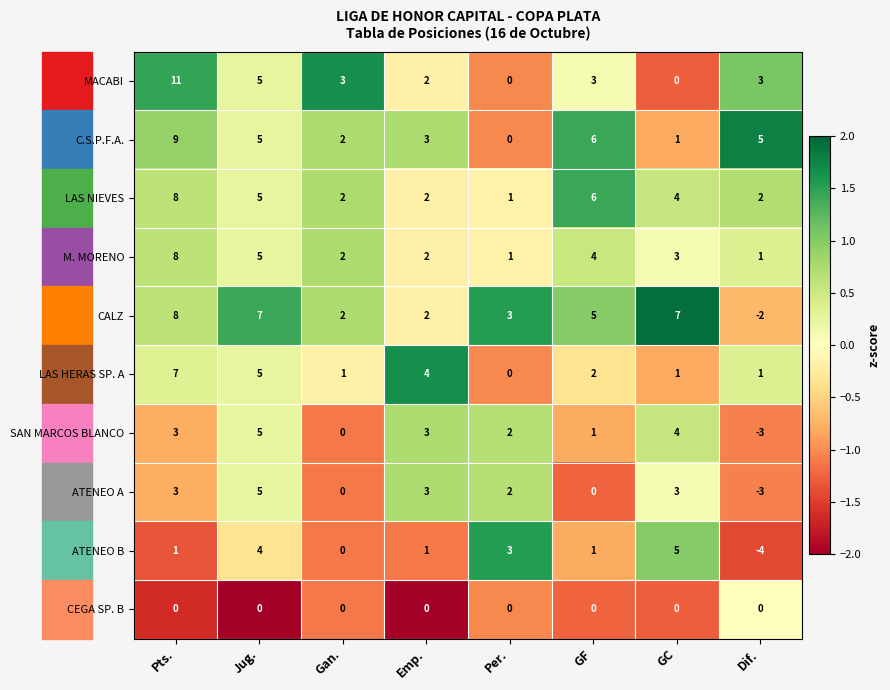

Where is LAS NIEVES nearest to the value 4?

GC